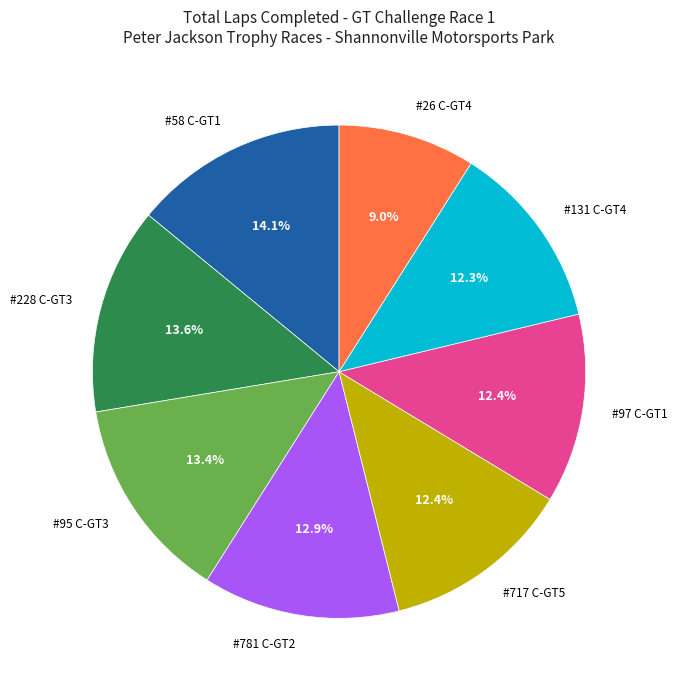

Which has a higher value, #58 C-GT1 or #26 C-GT4?

#58 C-GT1